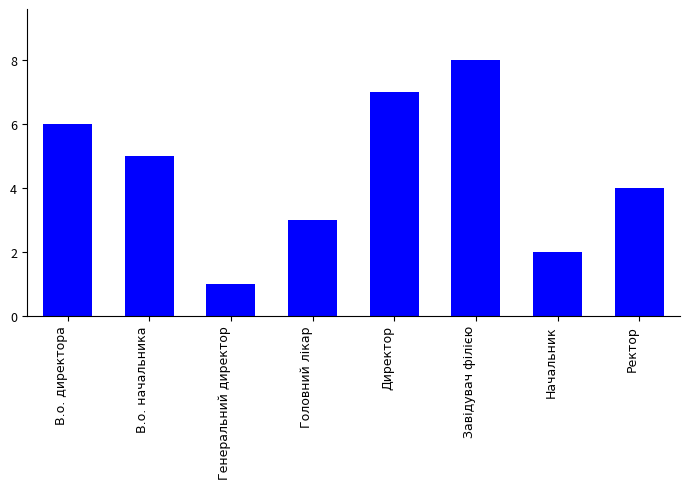

Count the number of data series in this chart.

1